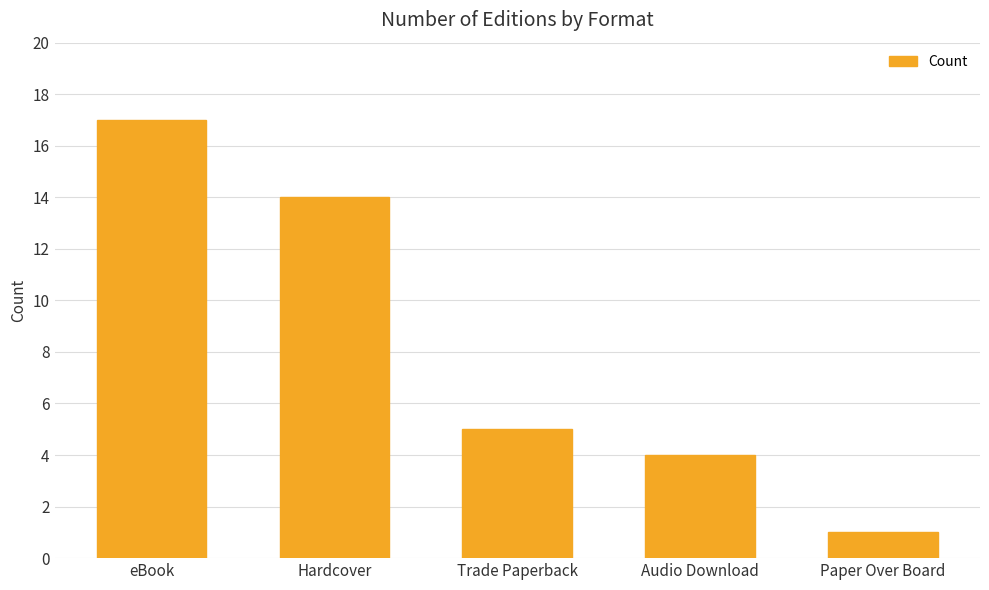

List the labels in order of value, smallest first.

Paper Over Board, Audio Download, Trade Paperback, Hardcover, eBook